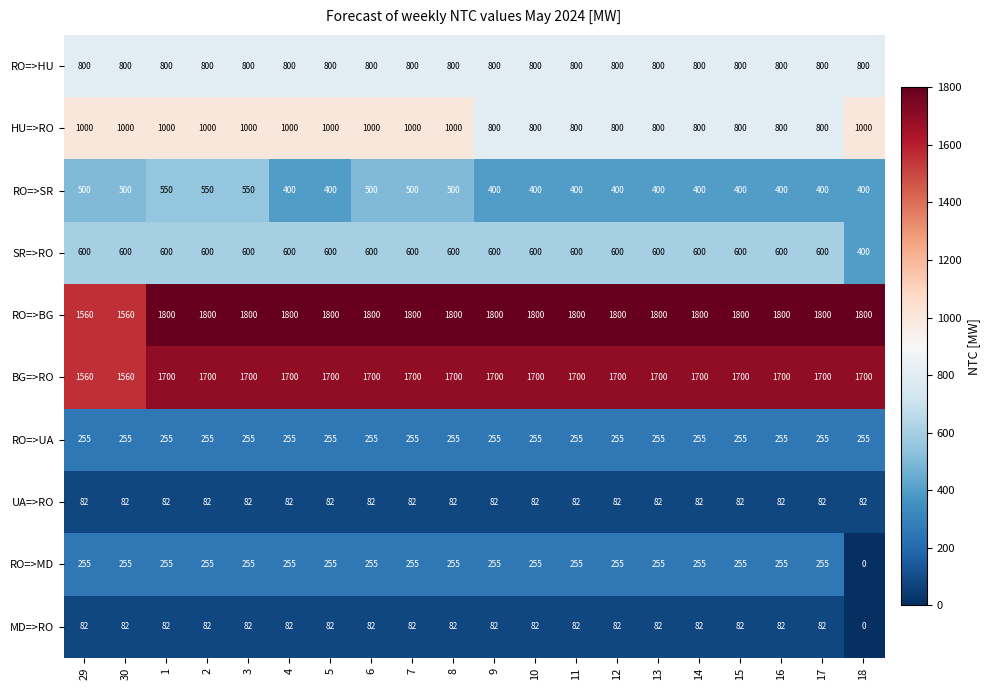

Which category has the lowest value across all series?

18